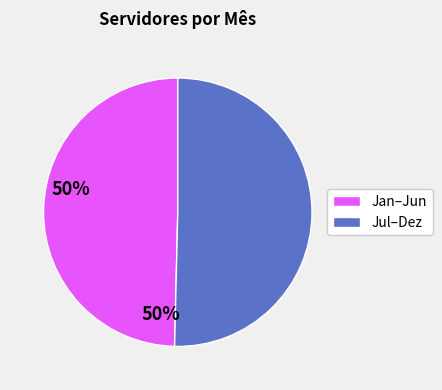

Which has a higher value, Jan–Jun or Jul–Dez?

Jul–Dez